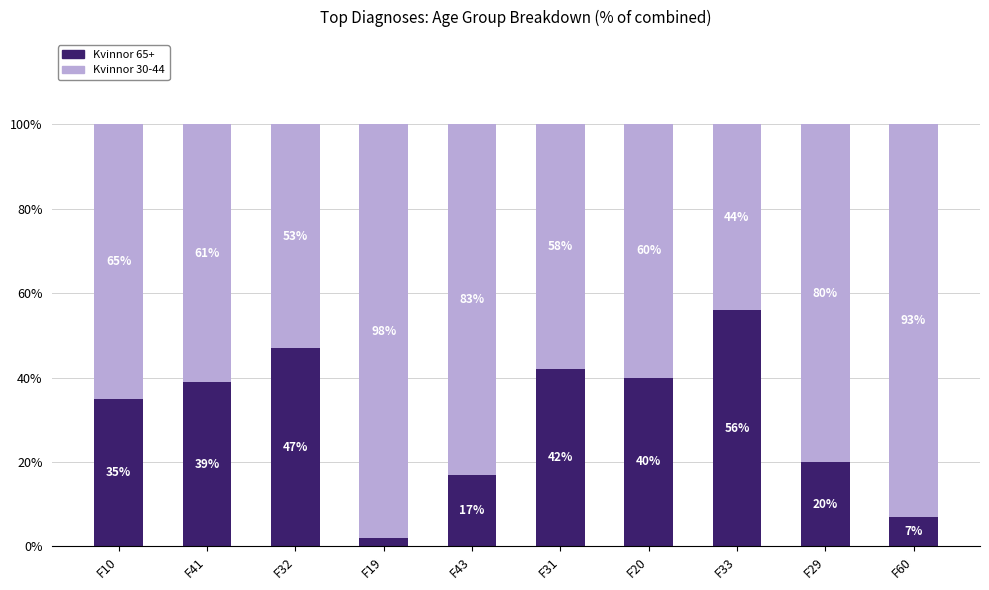

True or false: Kvinnor 65+ has a value of 56 at F33.

True